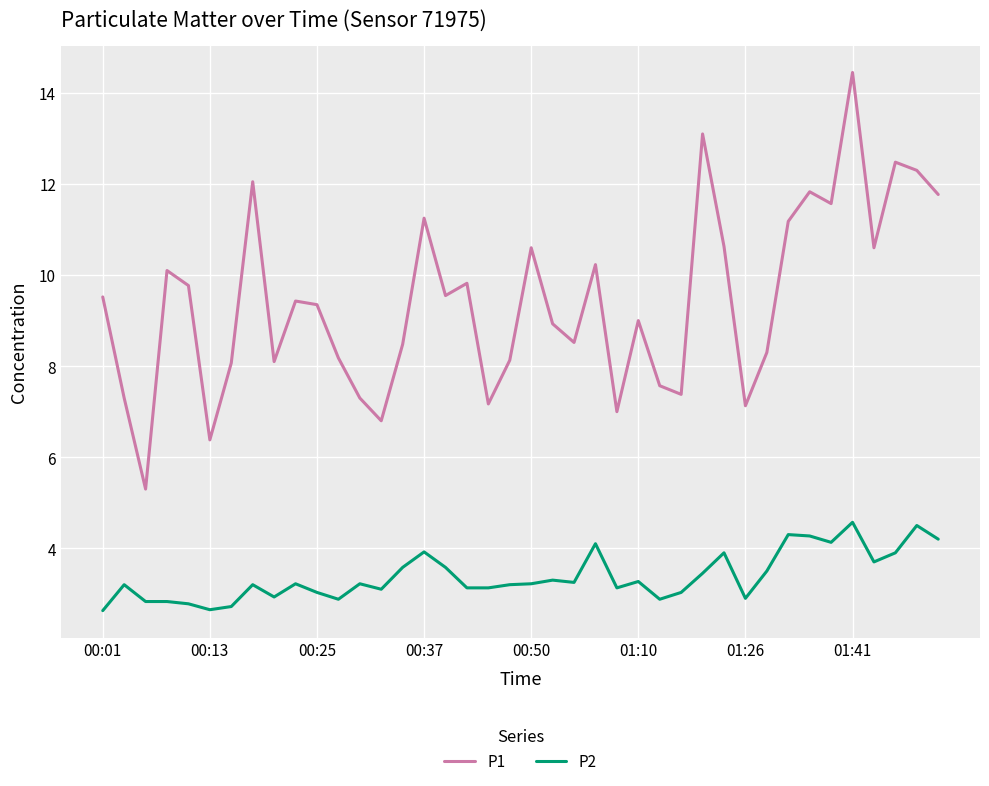

In P1, how many points are lower than both neighbors (excluding endpoints)?

12